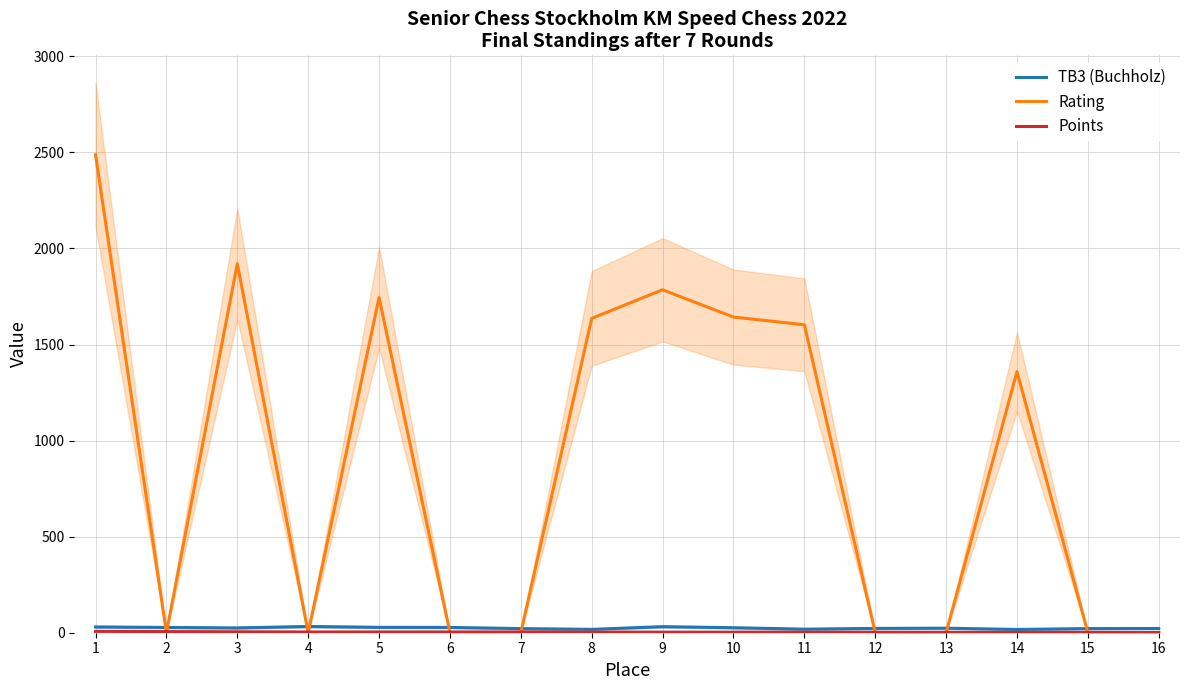

What is the spread (max minus min) of values at 4?

32.5